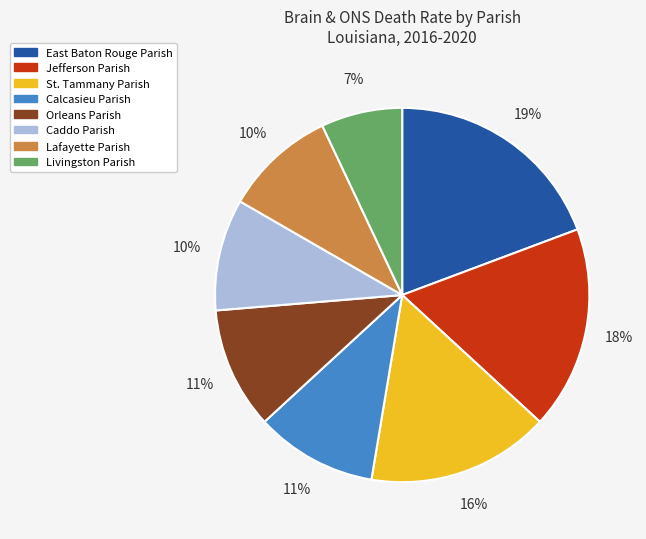

Which slice is the smallest?

Livingston Parish